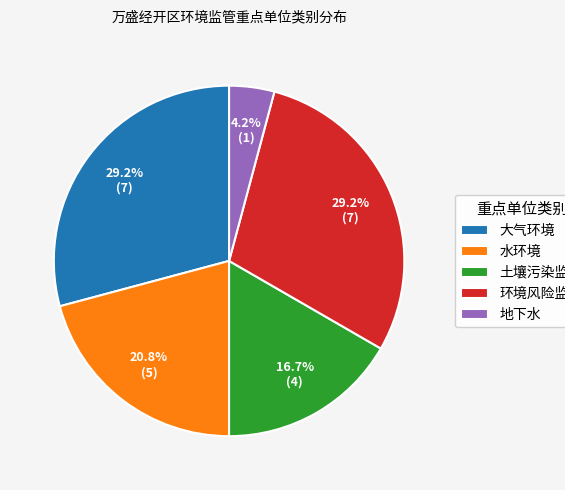

Which has a higher value, 环境风险监控 or 土壤污染监管?

环境风险监控